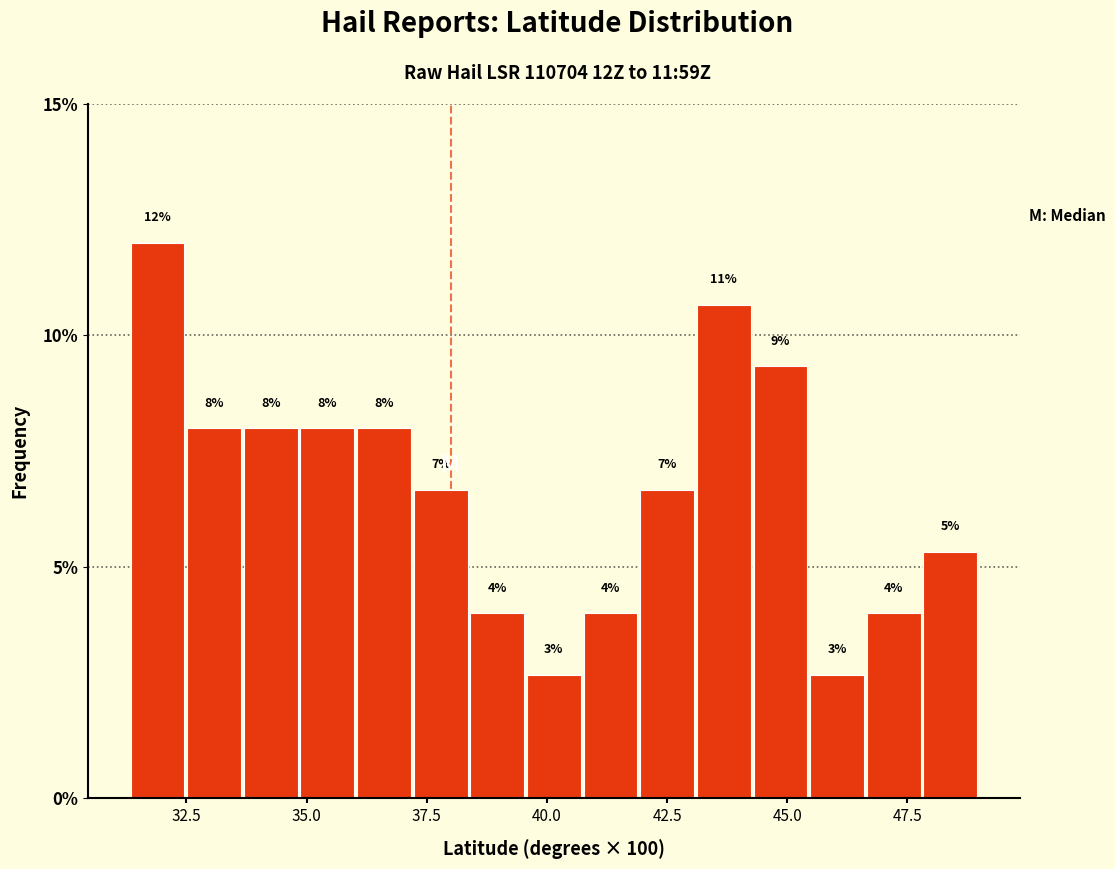

Around what value on the x-axis is the tallest bar? Give the approximate position of its centre, as read against the axis.

32.0